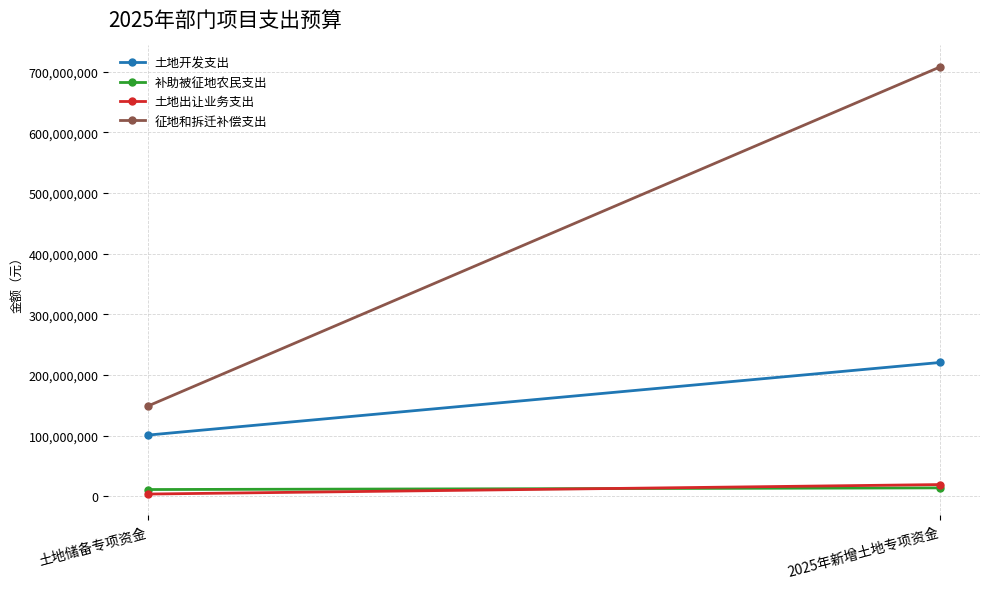

What is the sum of all 征地和拆迁补偿支出 values?

856755974.5